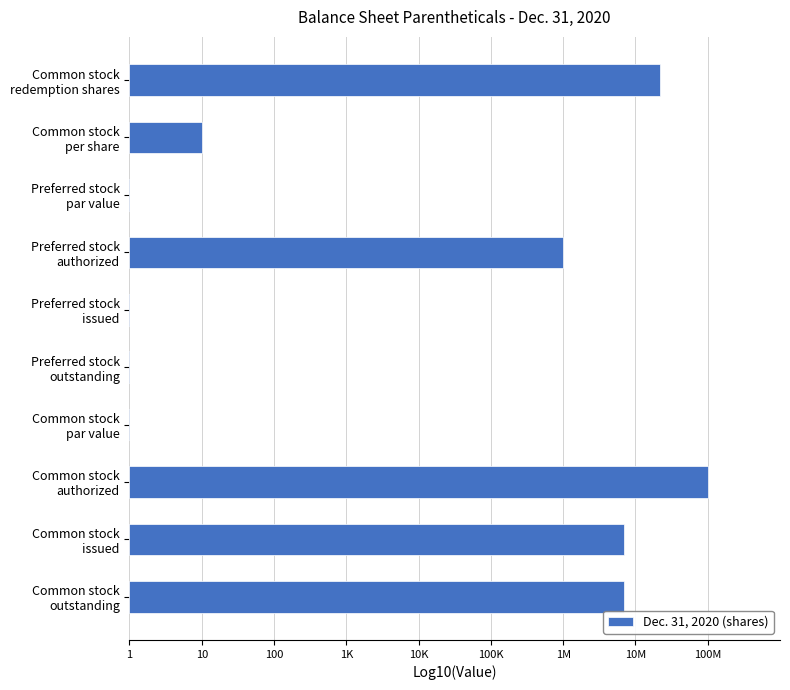

Reading right to left, what are all the values shown in this chart?

6.8	6.8	8.0	-4.0	-5.0	-5.0	6.0	-4.0	1.0	7.3